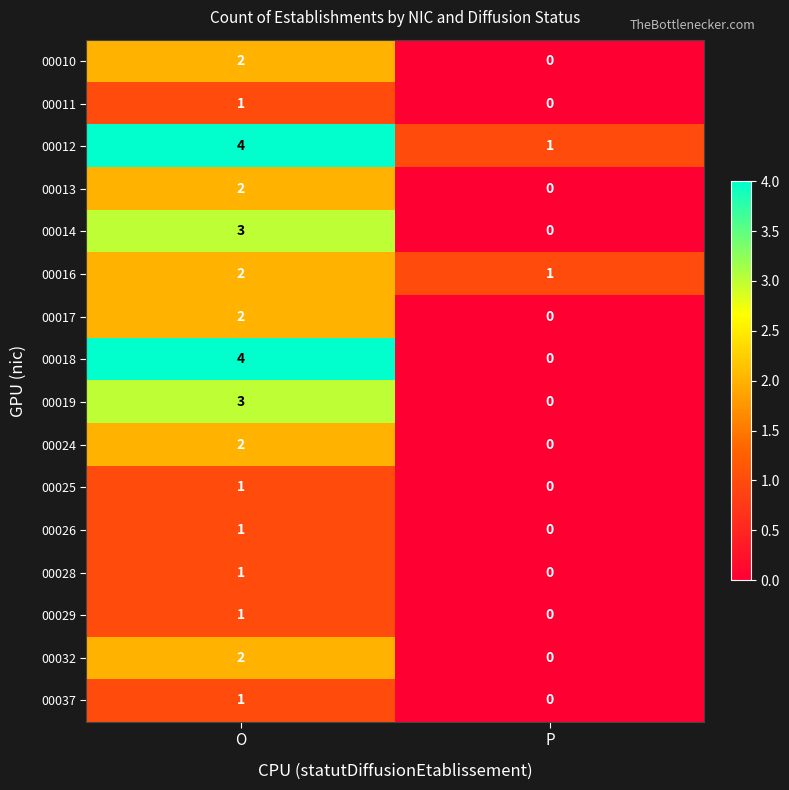

True or false: 00013 has a value of -1 at P.

False